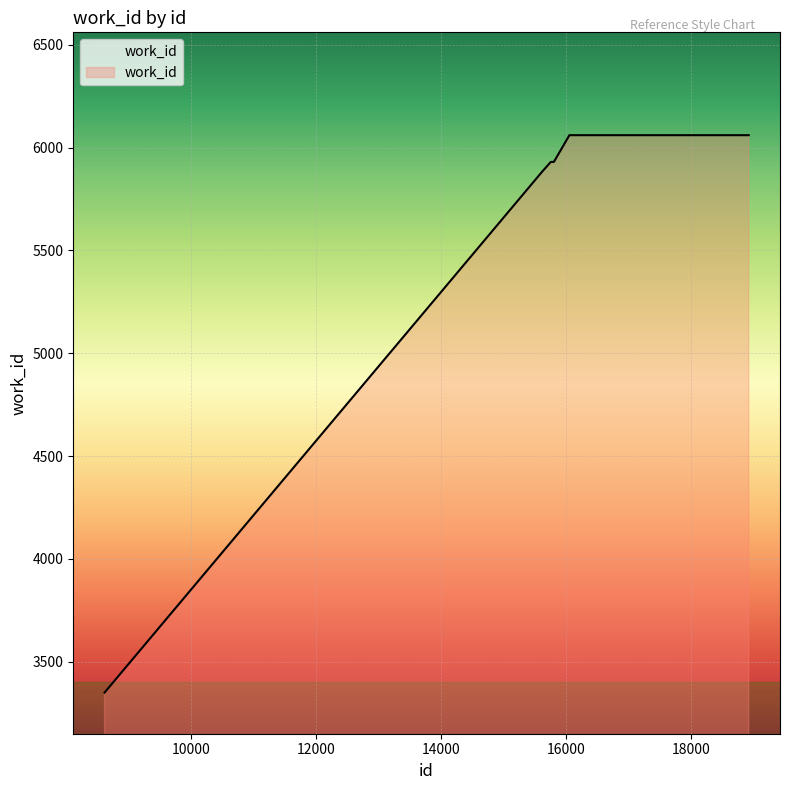

What is the smallest value displayed?

3350